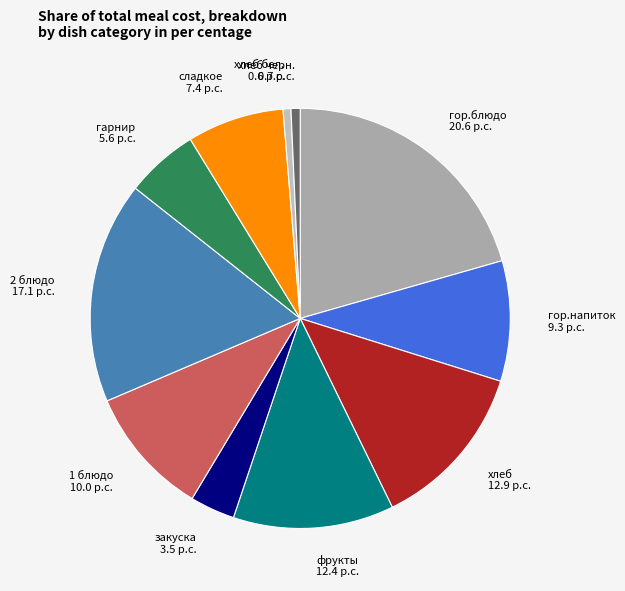

Which slice is the largest?

гор.блюдо